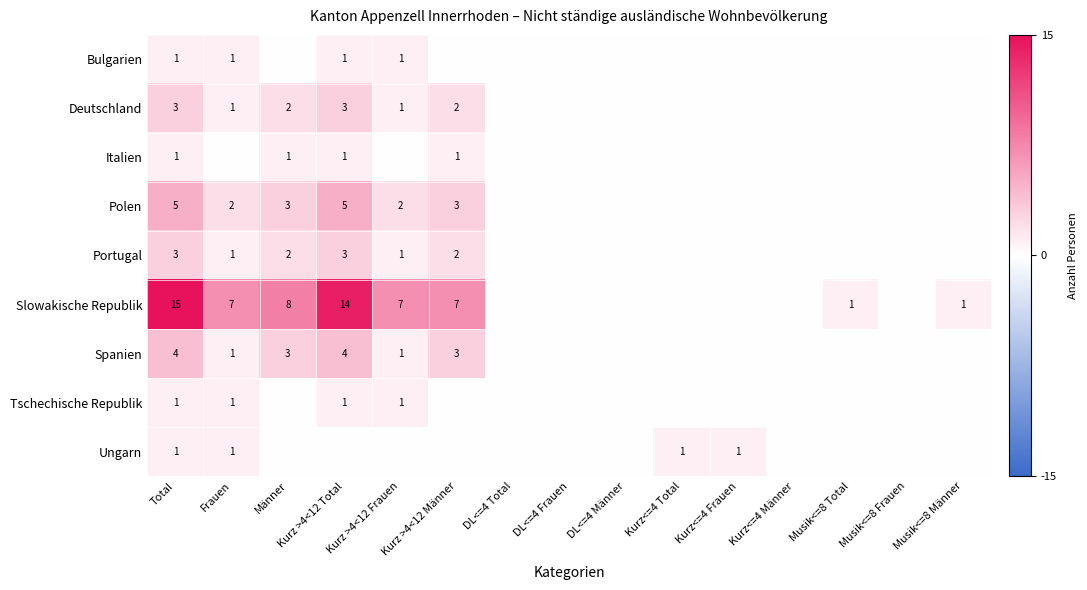

What is the spread (max minus min) of values at Frauen?

7